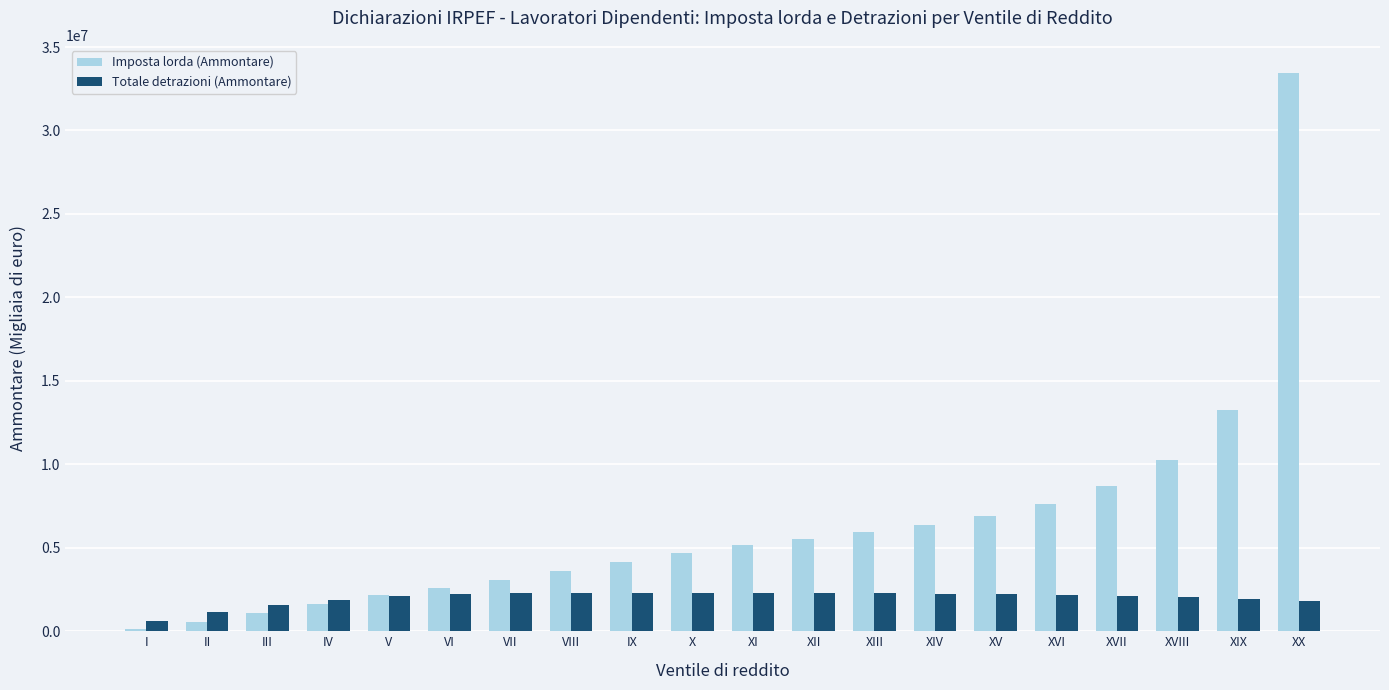

Rank the series by their average value, from lowest to highest.

Totale detrazioni (Ammontare), Imposta lorda (Ammontare)